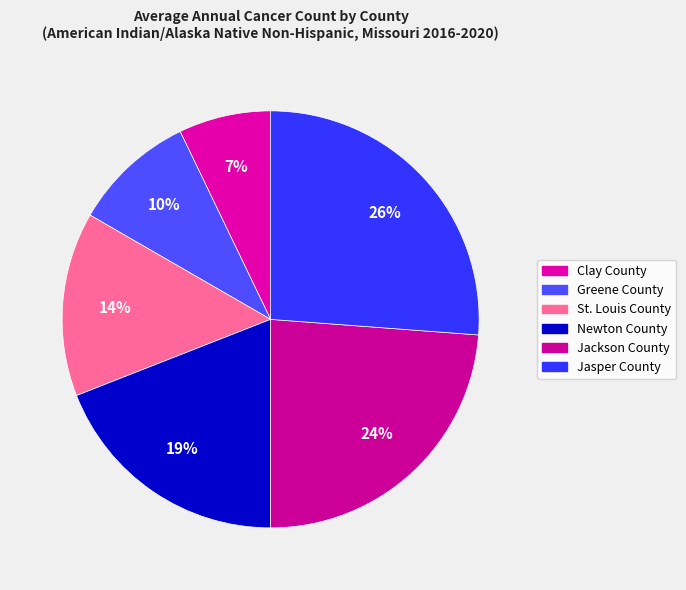

Is there a majority slice in this chart?

No